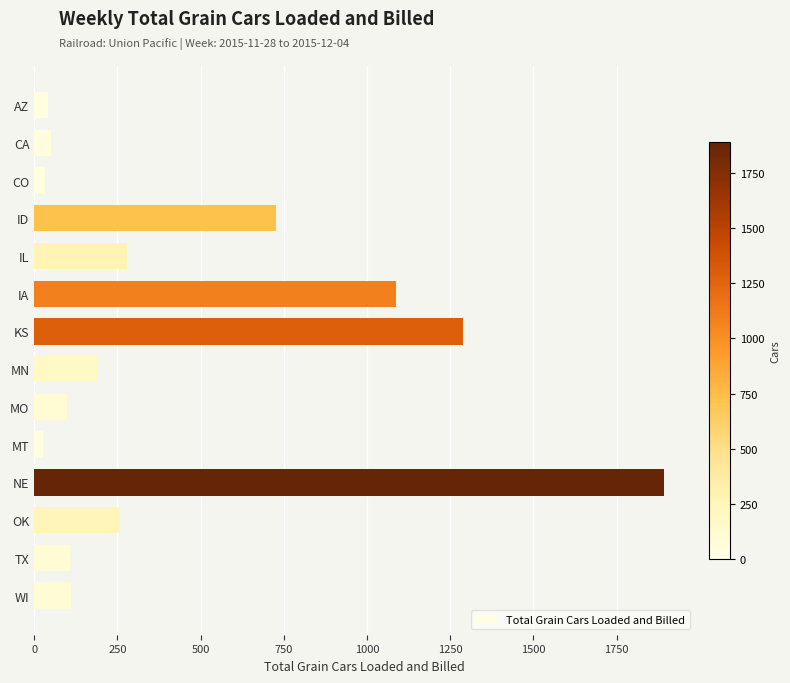

Are the bars horizontal?

Yes